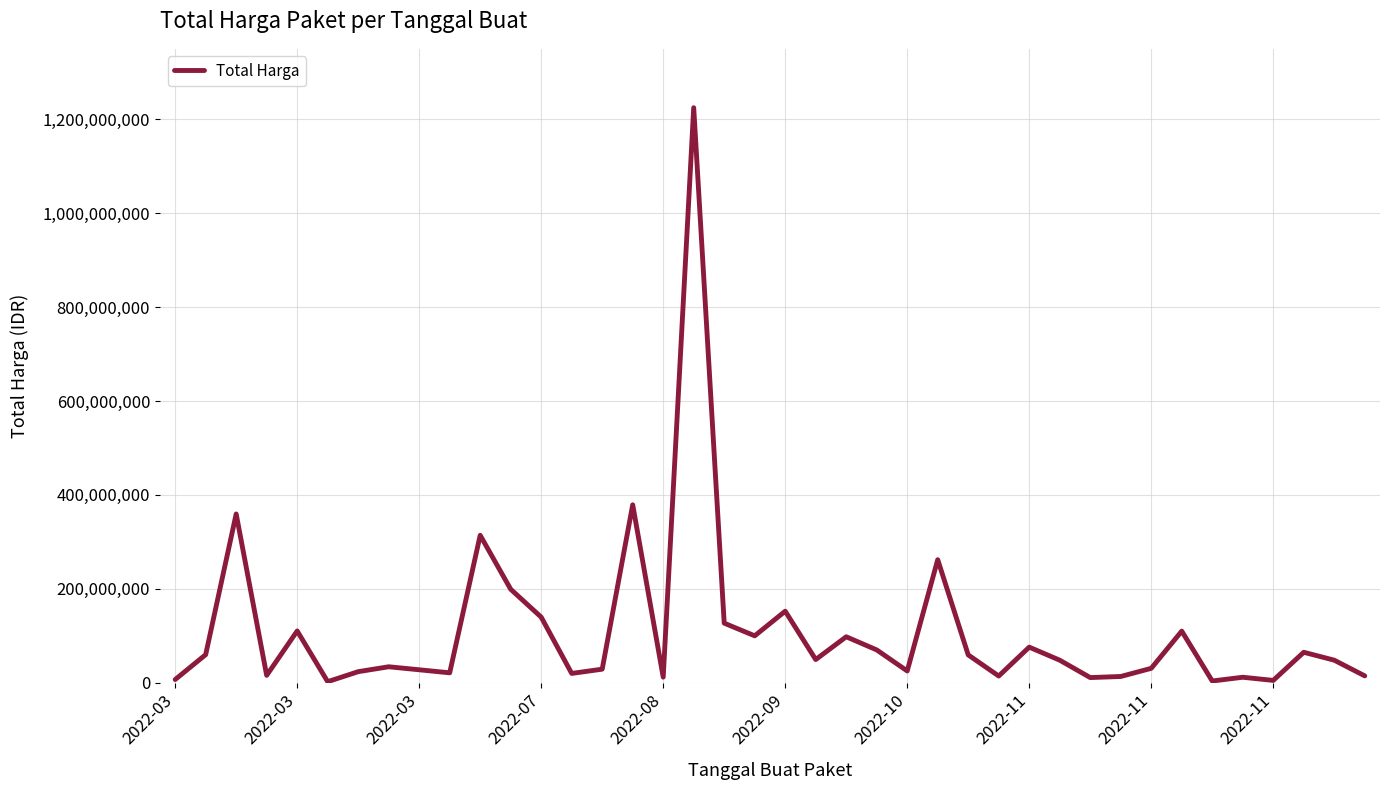

What is the greatest value displayed?

1224682000